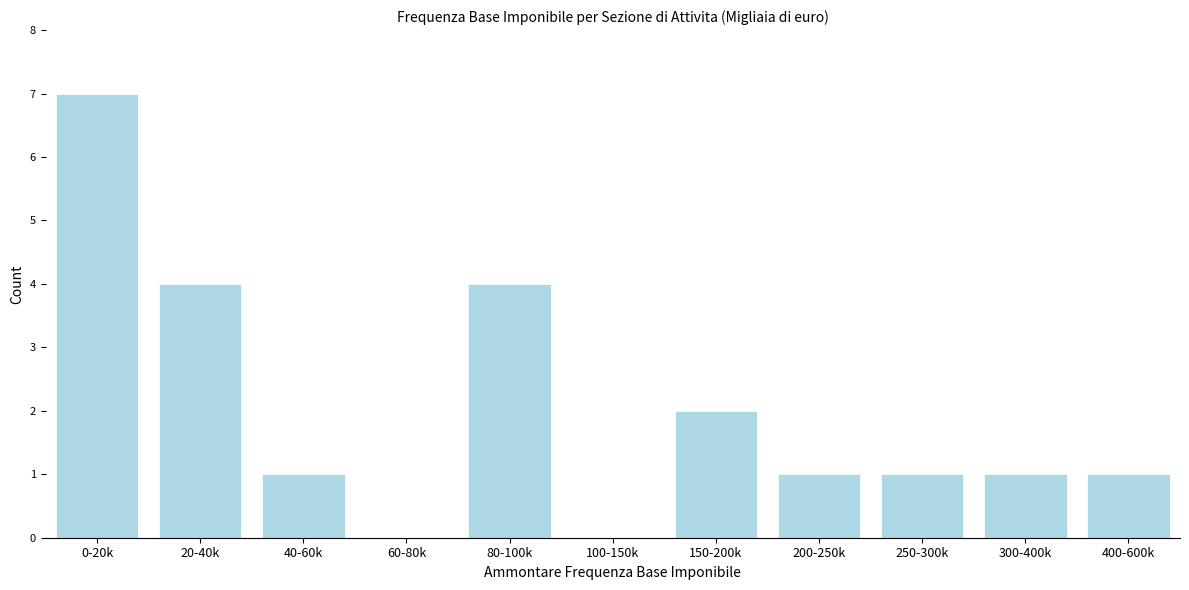

Reading left to right, extract all data points from this chart.

0-20k=7	20-40k=4	40-60k=1	60-80k=0	80-100k=4	100-150k=0	150-200k=2	200-250k=1	250-300k=1	300-400k=1	400-600k=1